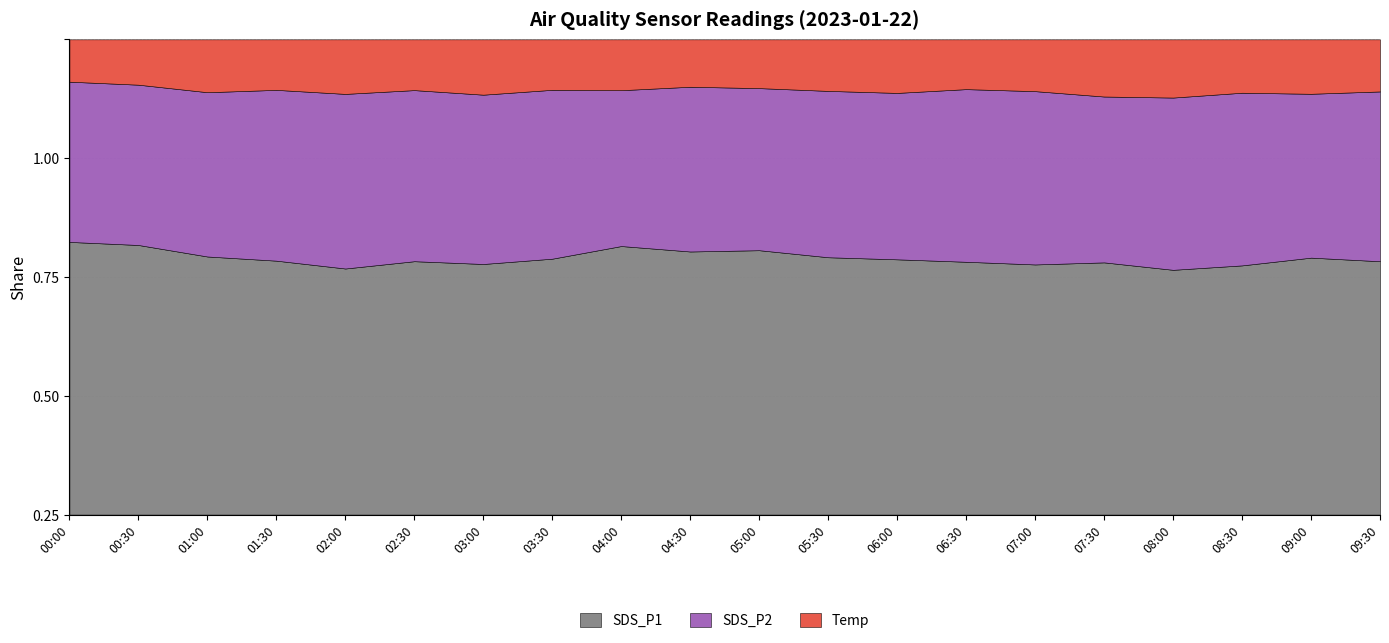

At how many categories does at least one series exceed 6?

20